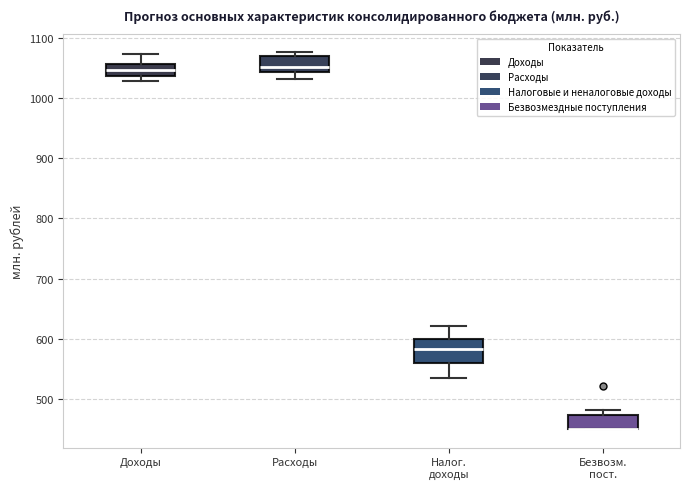

Reading left to right, transcribe this box plot: for each box, give where its median line is, the range the box spans, and where its two whiskers end, as read against the y-axis. The values are not printed on the chart, so give them approximately, as read against the axis.

Доходы: median 1050, box 1040 to 1060, whiskers 1030 to 1070
Расходы: median 1050, box 1040 to 1070, whiskers 1030 to 1080
Налог. доходы: median 580, box 560 to 600, whiskers 540 to 620
Безвозм. пост.: median 450 (drawn on the box's lower edge), box 450 to 470, whiskers 450 to 480